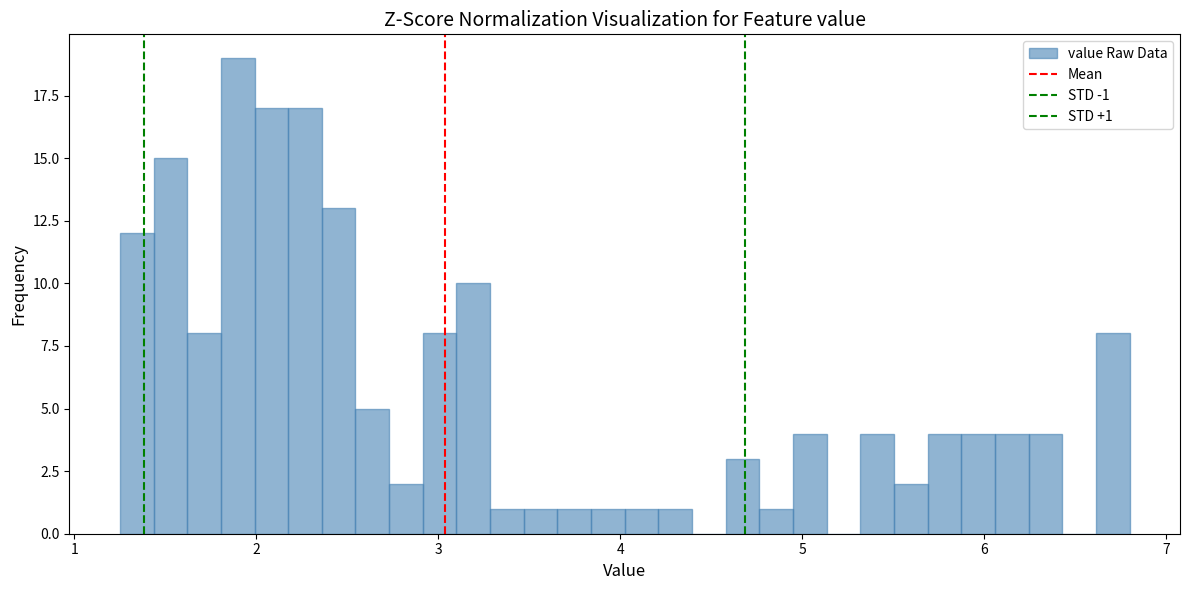

Read against the x-axis, roughly where is the centre of the tallest bar?

1.9